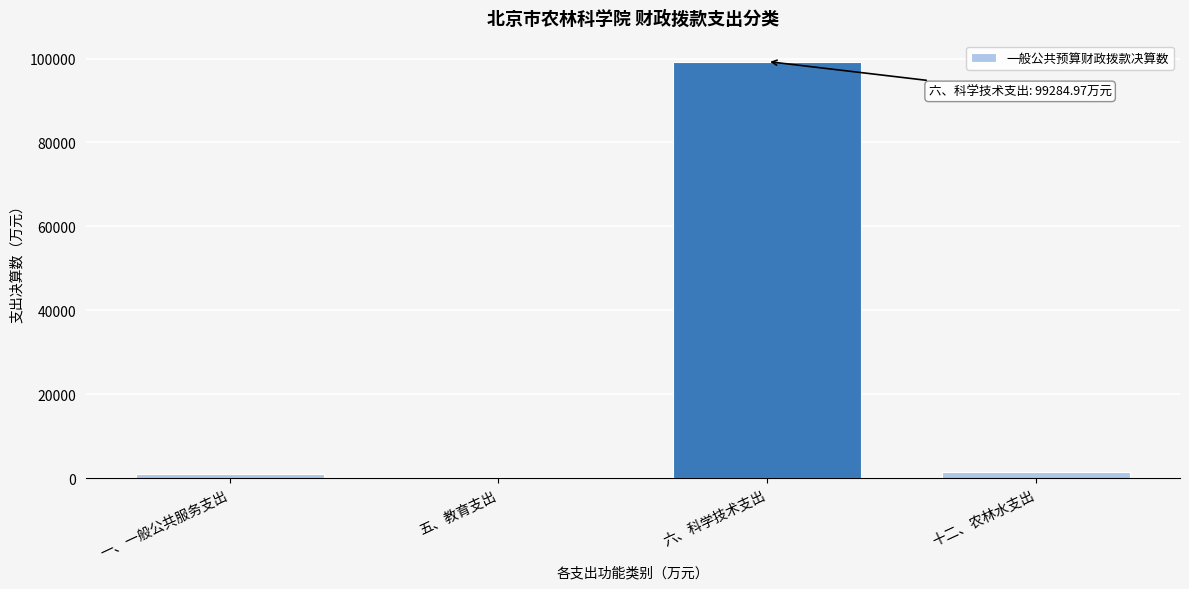

What is the greatest value displayed?

99285.0